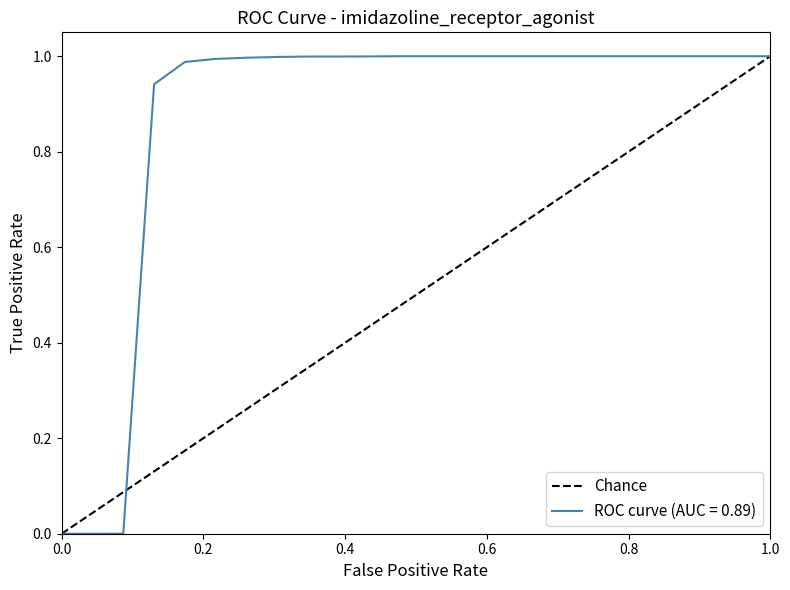

The value at 0.0 is 0. True or false?

True